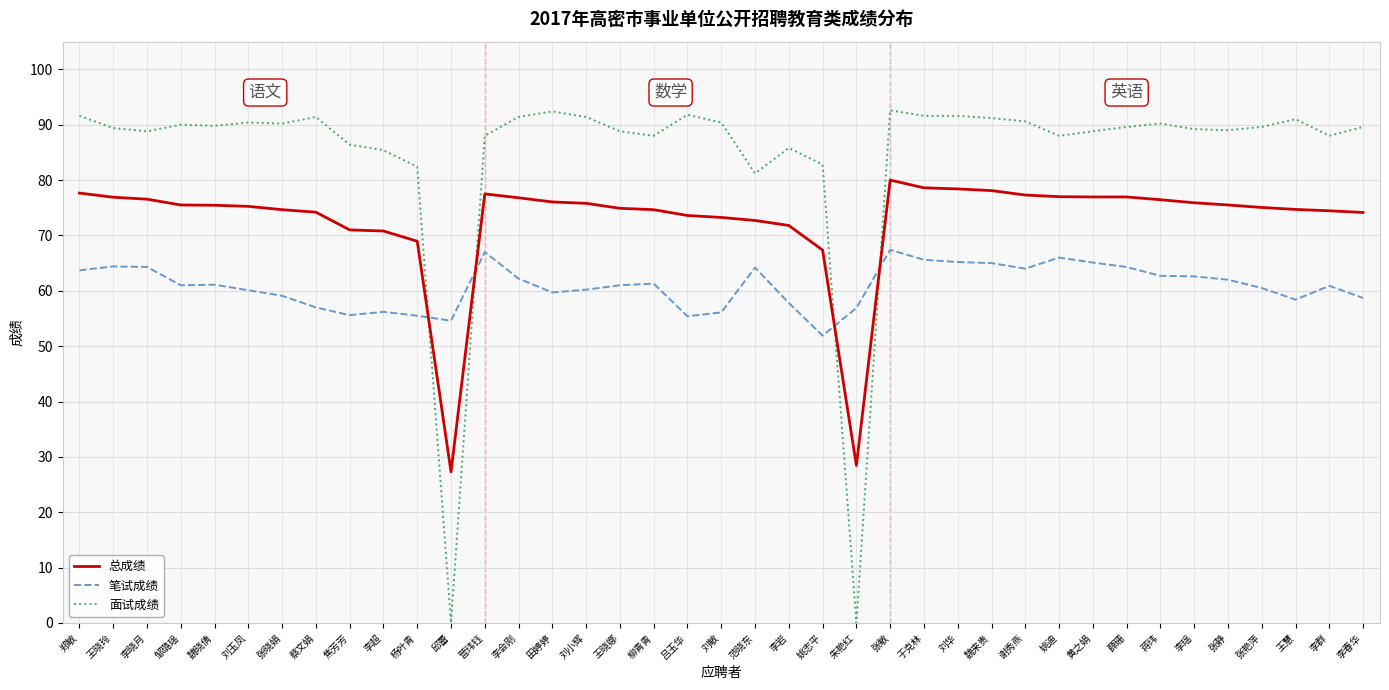

Rank the series at 薛珊 from highest to lowest value.

面试成绩, 总成绩, 笔试成绩